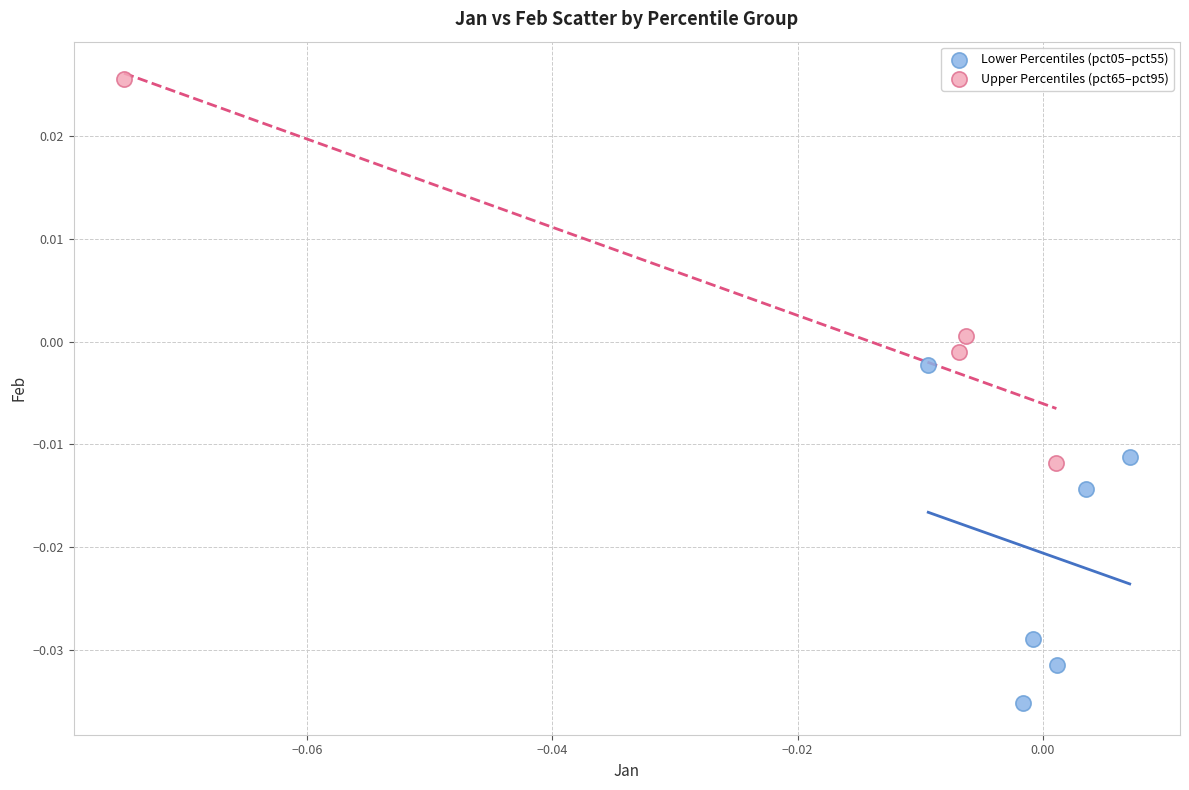

Which series reaches the maximum Y coordinate?

Upper Percentiles (pct65–pct95)